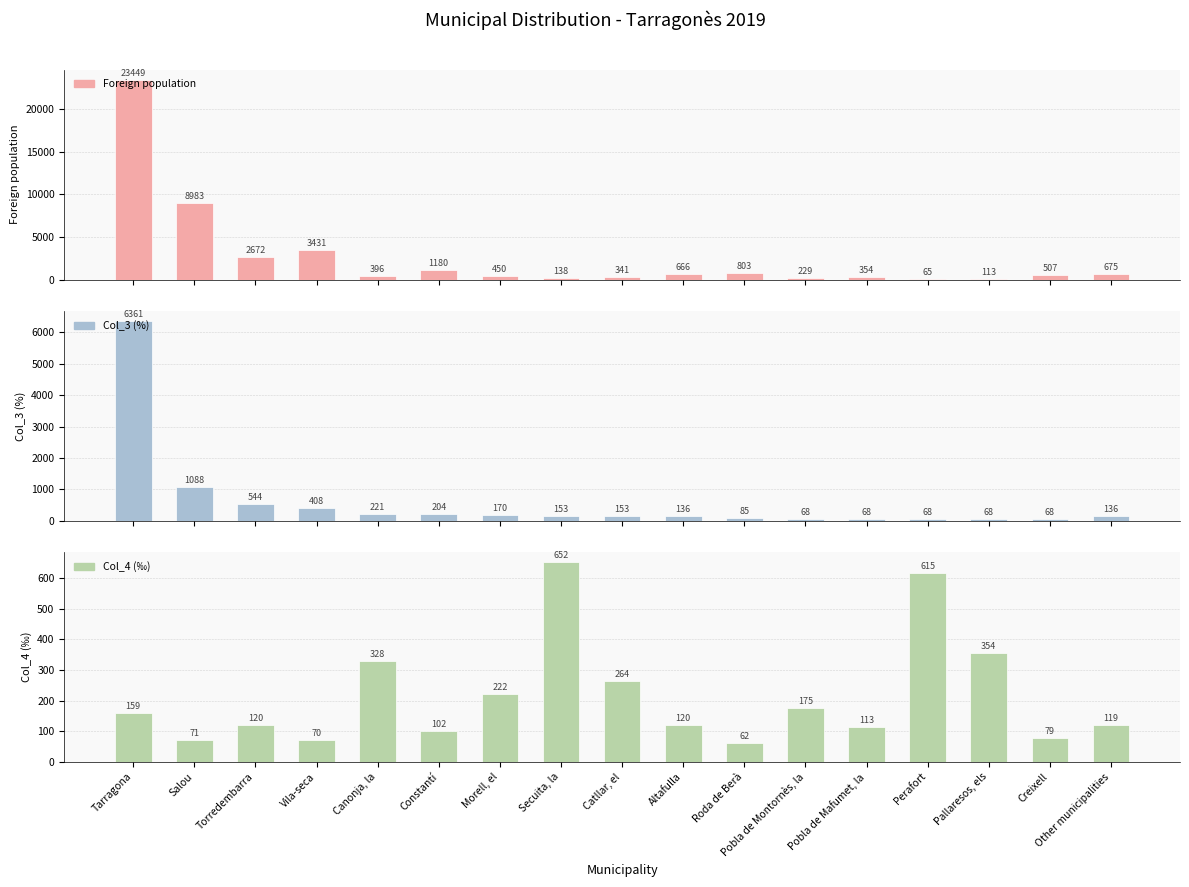

The Col_4 (‰) series shows 547 at Canonja, la. True or false?

False